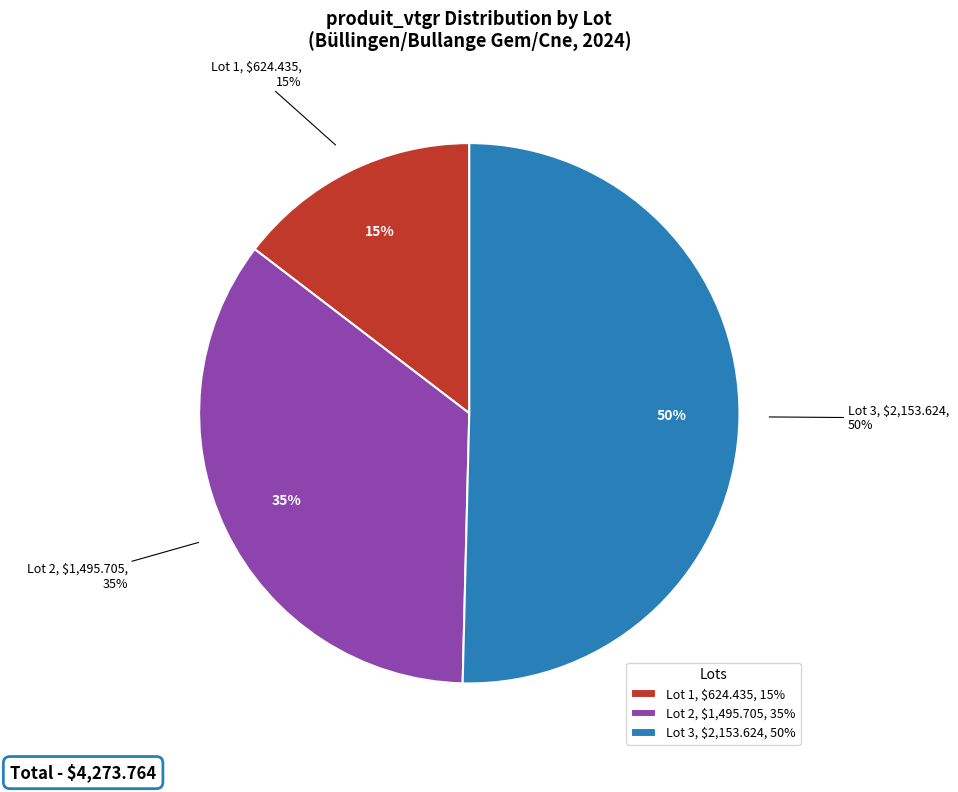

To the nearest percent, what is the combined percentage of Lot 2 and Lot 3?

85%